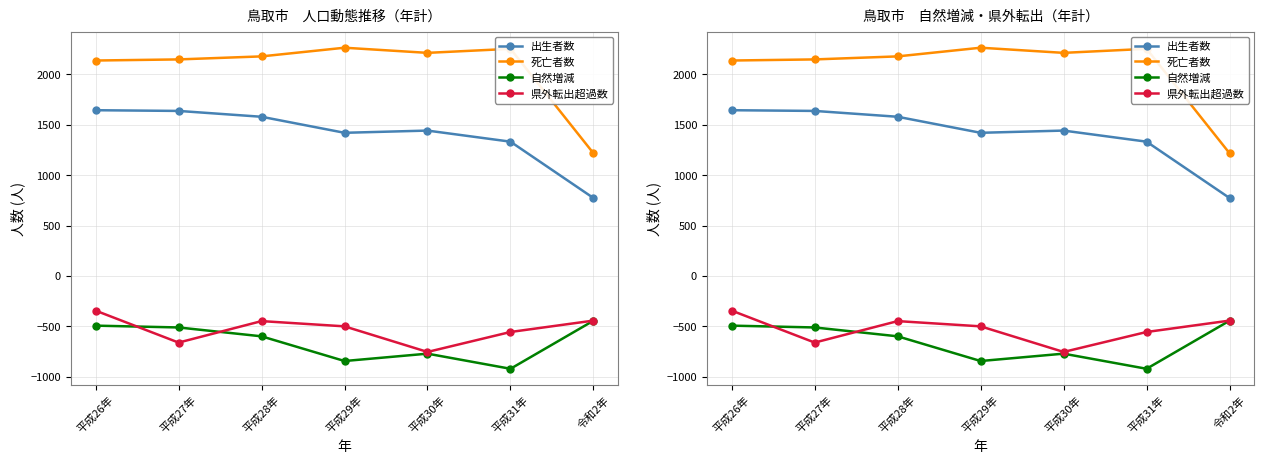

Which series has the widest spread of values?

死亡者数